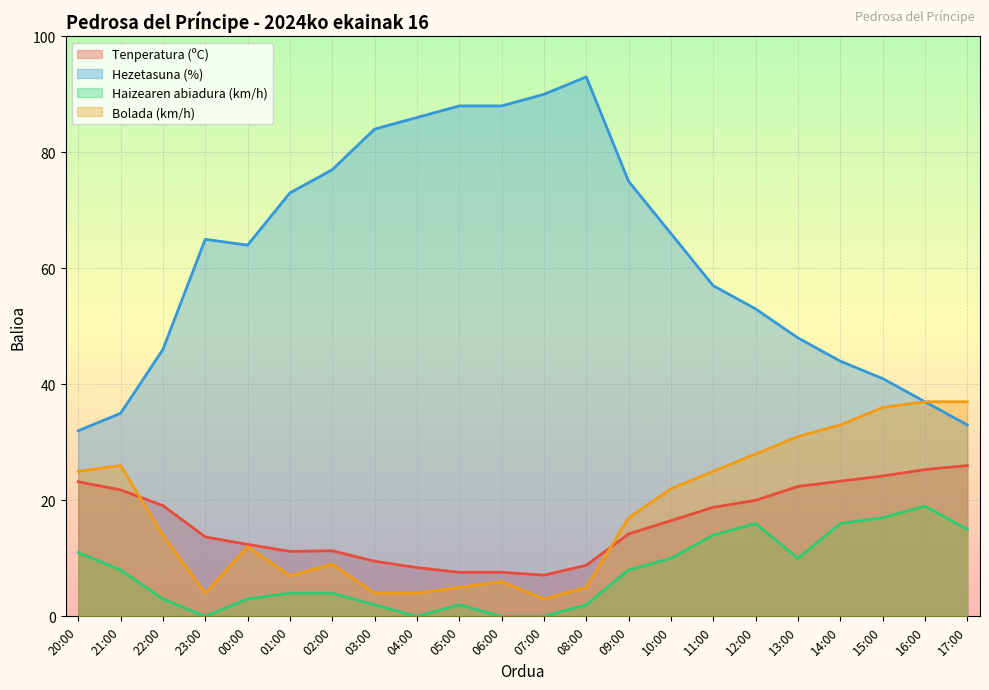

How many interior local peaks does the Bolada (km/h) series have?

4